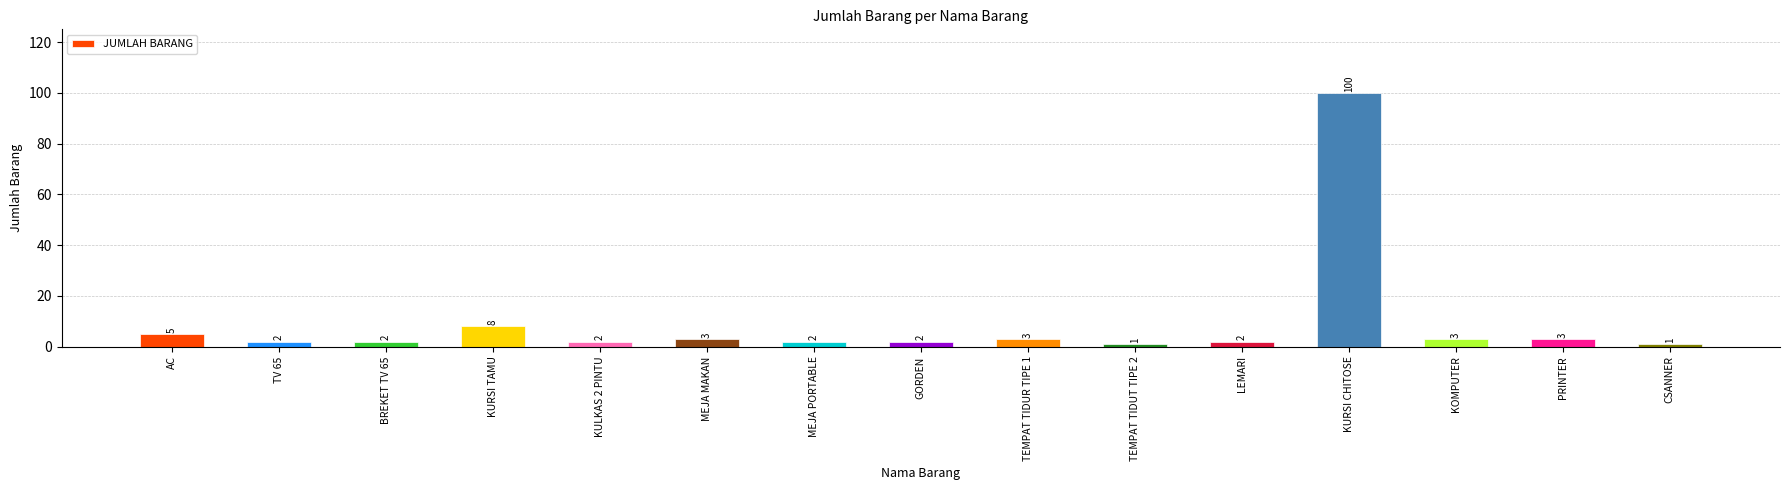

Reading right to left, transcribe all the data shown in this chart.

1	3	3	100	2	1	3	2	2	3	2	8	2	2	5